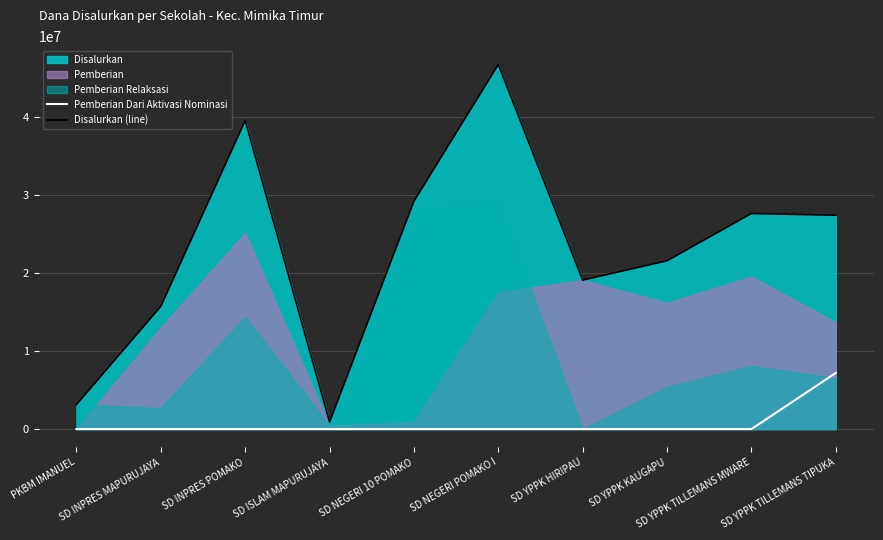

What is the label of the 7th point from the right?

SD ISLAM MAPURUJAYA